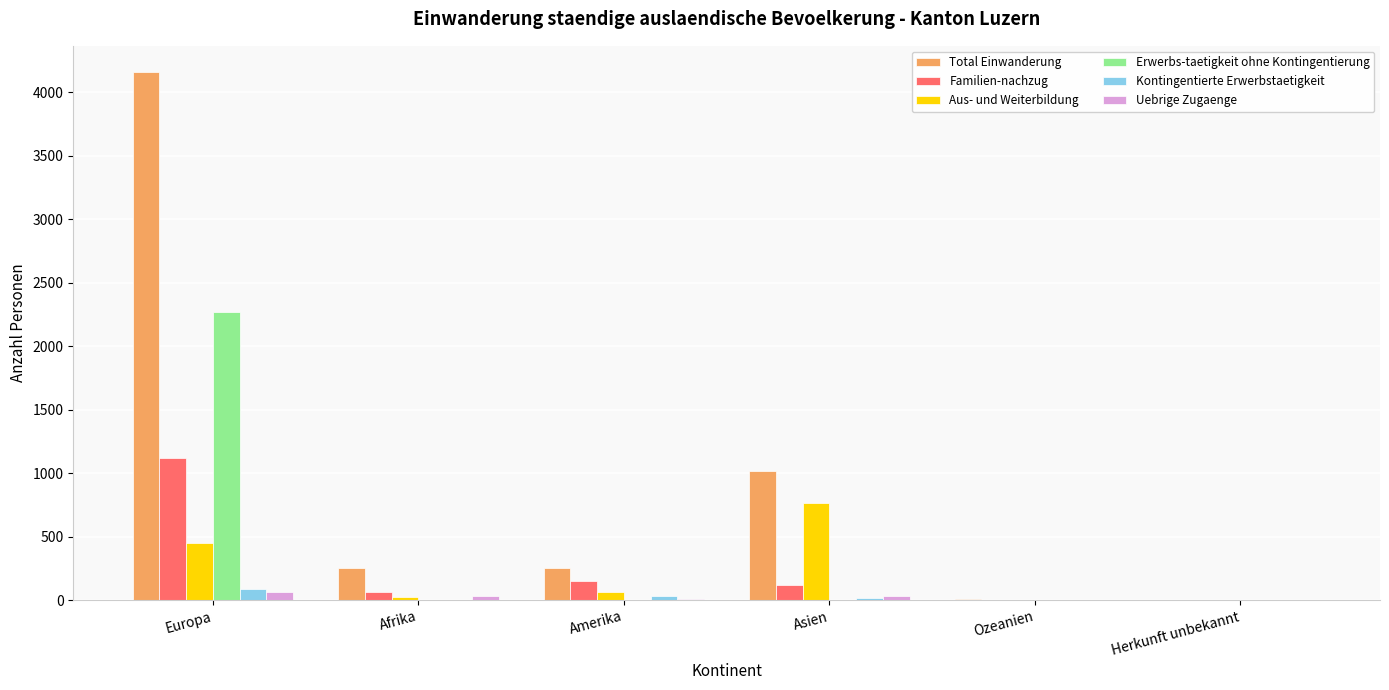

What is the spread (max minus min) of values at Amerika?

255